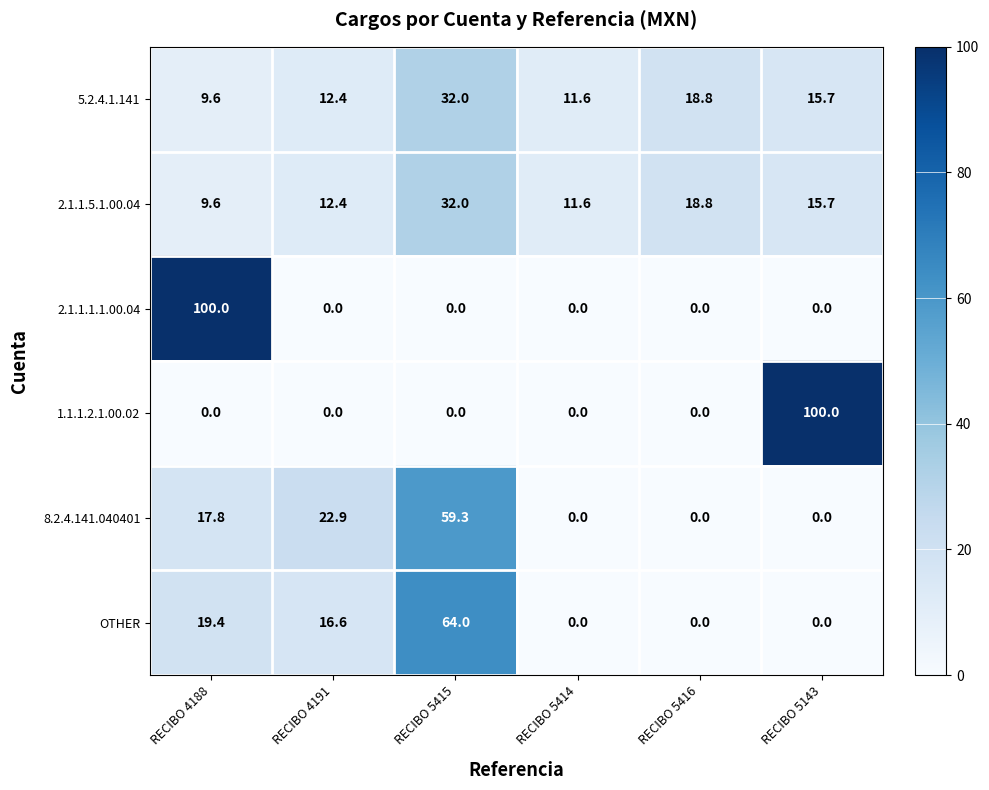

Is the value of 1.1.1.2.1.00.02 at RECIBO 4188 greater than the value of 2.1.1.5.1.00.04 at RECIBO 5416?

No